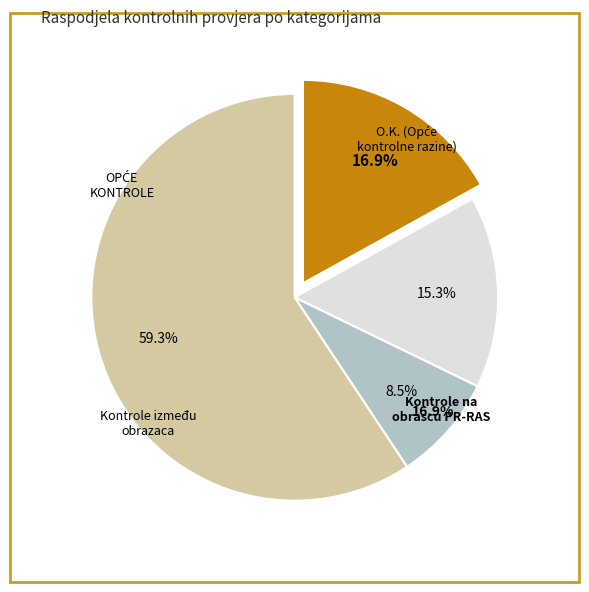

Count the number of slices in the pie.

4